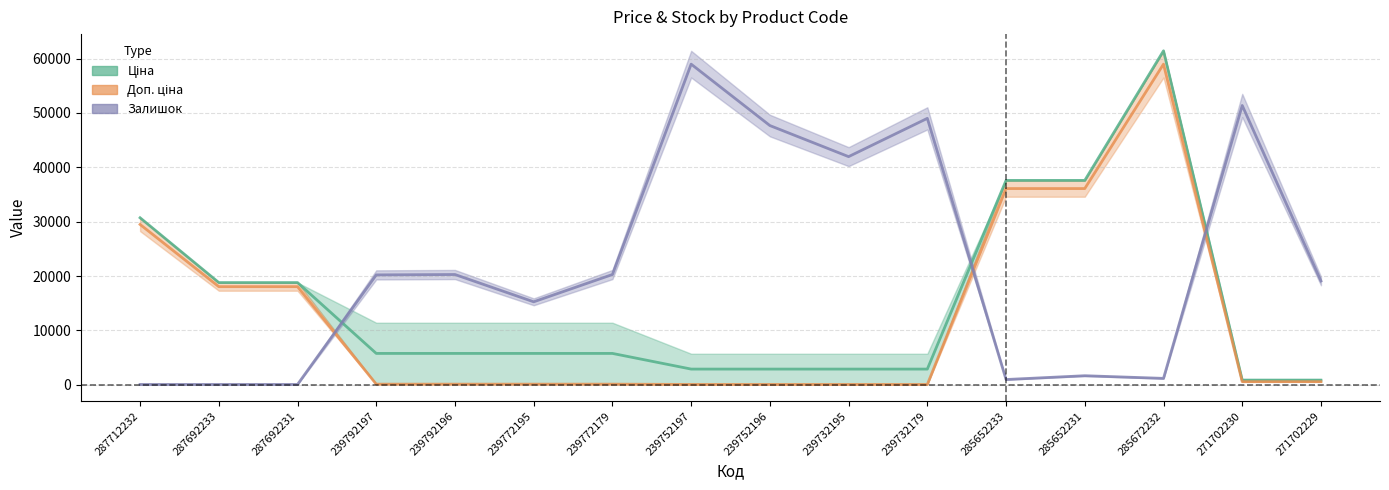

Reading right to left, extract all data points from this chart.

Ціна: 271702229=566.3	271702230=566.3	285672232=58976.9	285652231=36089.9	285652233=36089.9	239732179=54.8	239732195=54.8	239752196=54.8	239752197=54.8	239772179=109.5	239772195=109.5	239792196=109.5	239792197=109.5	287692231=18044.9	287692233=18044.9	287712232=29488.4
Доп. ціна: 271702229=835.8	271702230=835.8	285672232=61434.3	285652231=37593.6	285652233=37593.6	239732179=2881.0	239732195=2881.0	239752196=2881.0	239752197=2881.0	239772179=5762.1	239772195=5762.1	239792196=5762.1	239792197=5762.1	287692231=18796.8	287692233=18796.8	287712232=30717.1
Залишок: 271702229=19091.1	271702230=51376.3	285672232=1170.5	285652231=1658.6	285652233=961.3	239732179=49005.5	239732195=41962.7	239752196=47680.6	239752197=58976.9	239772179=20276.6	239772195=15256.0	239792196=20276.6	239792197=20206.8	287692231=54.8	287692233=54.8	287712232=54.8